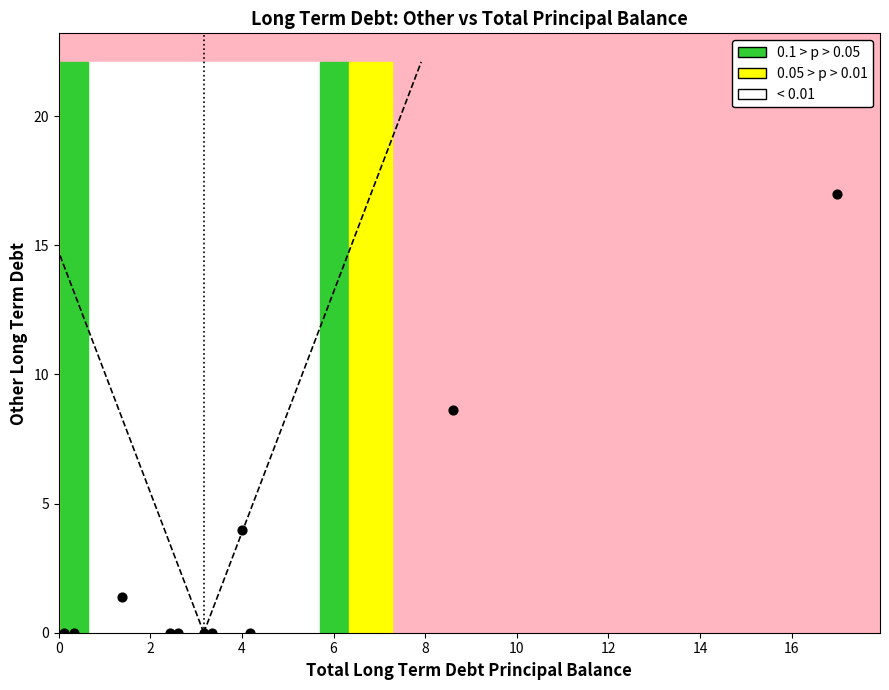

What Y value in the scatter plot is closest to 8?

8.6